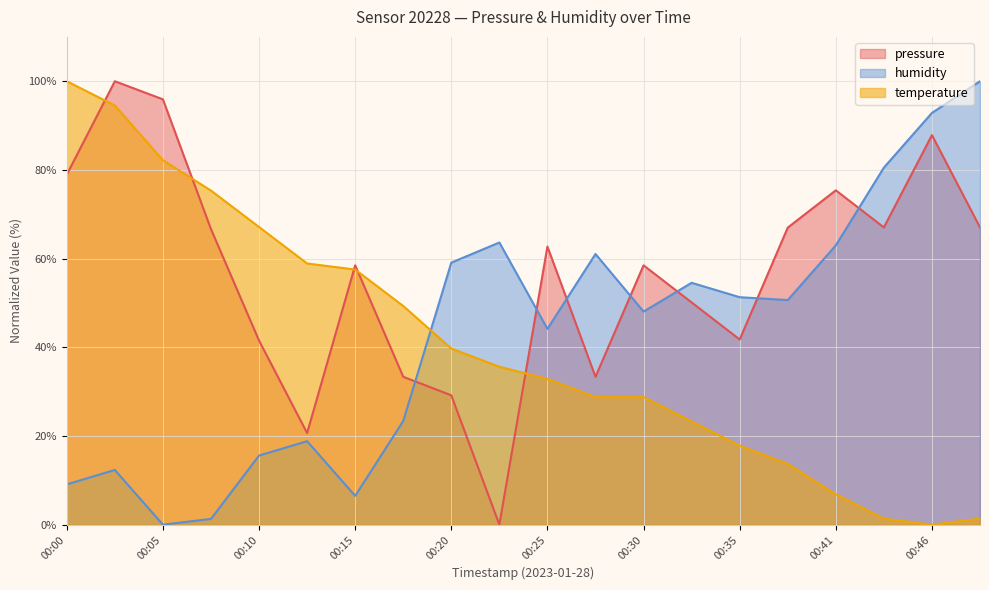

Which series changed the most between 00:28 and 00:46?

pressure